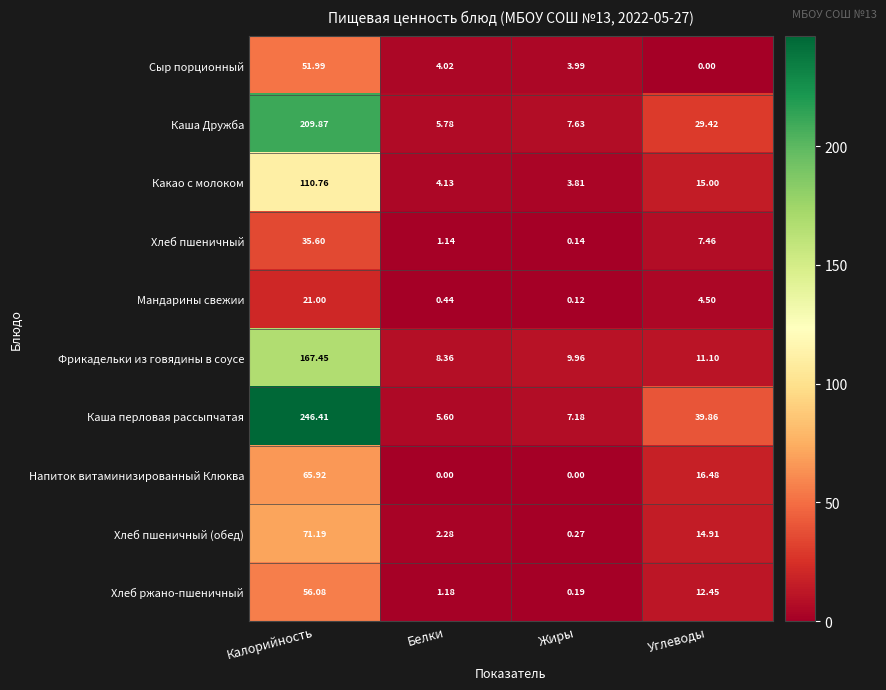

Which category has the lowest value in the Хлеб пшеничный (обед) series?

Жиры